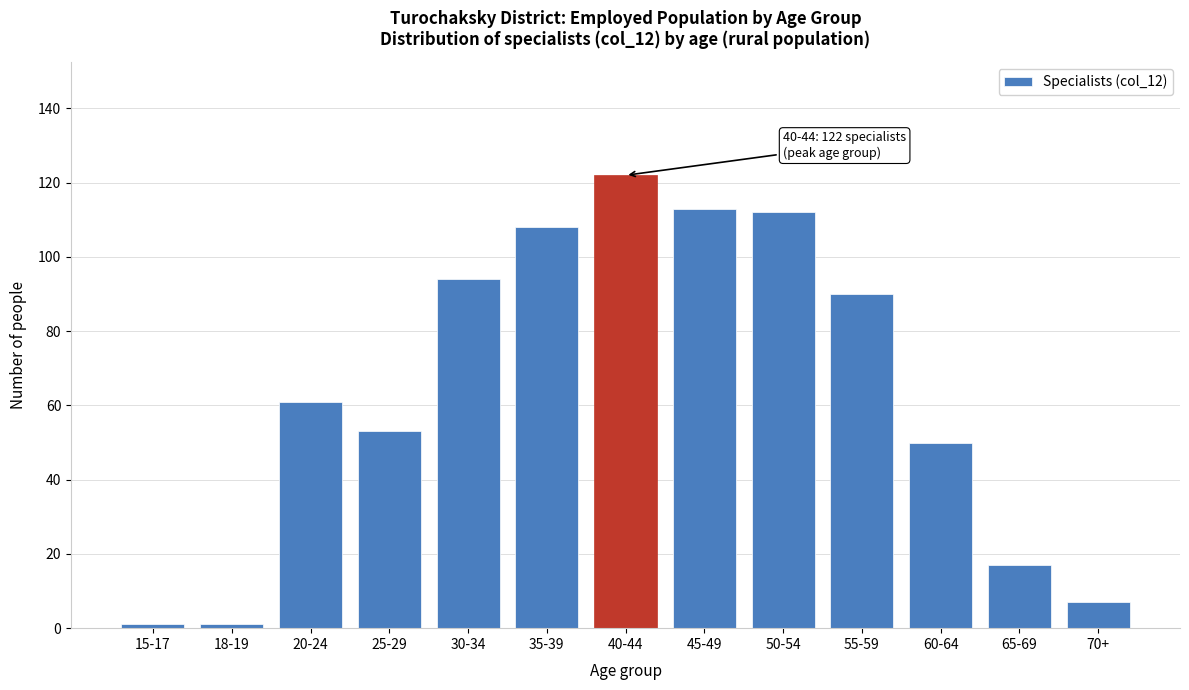

Reading right to left, what are all the values shown in this chart?

7	17	50	90	112	113	122	108	94	53	61	1	1